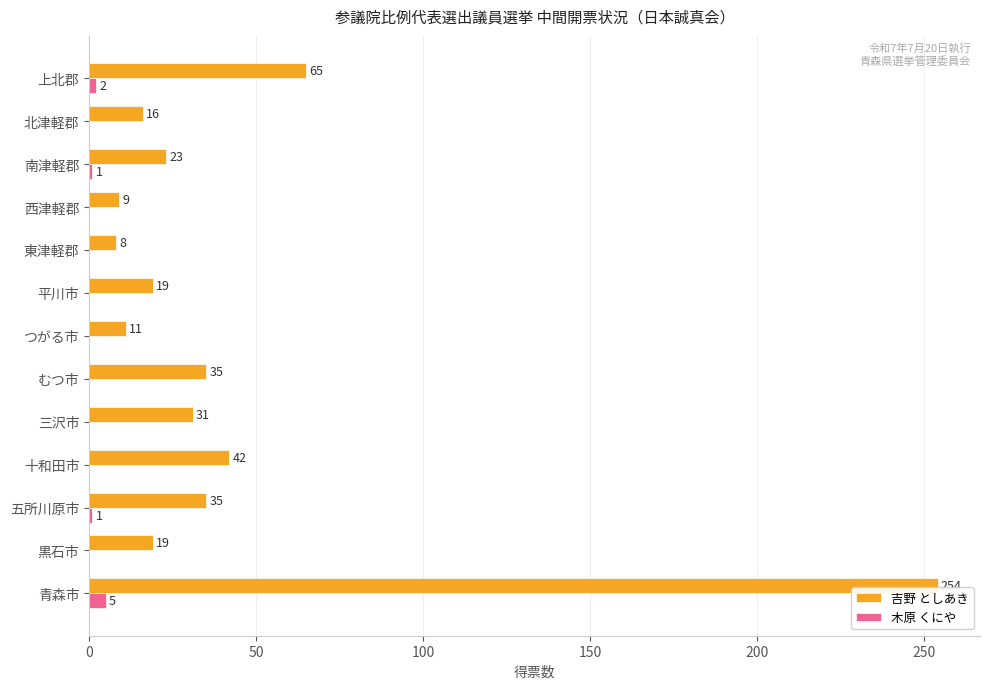

At which label is 木原 くにや closest to 2?

上北郡